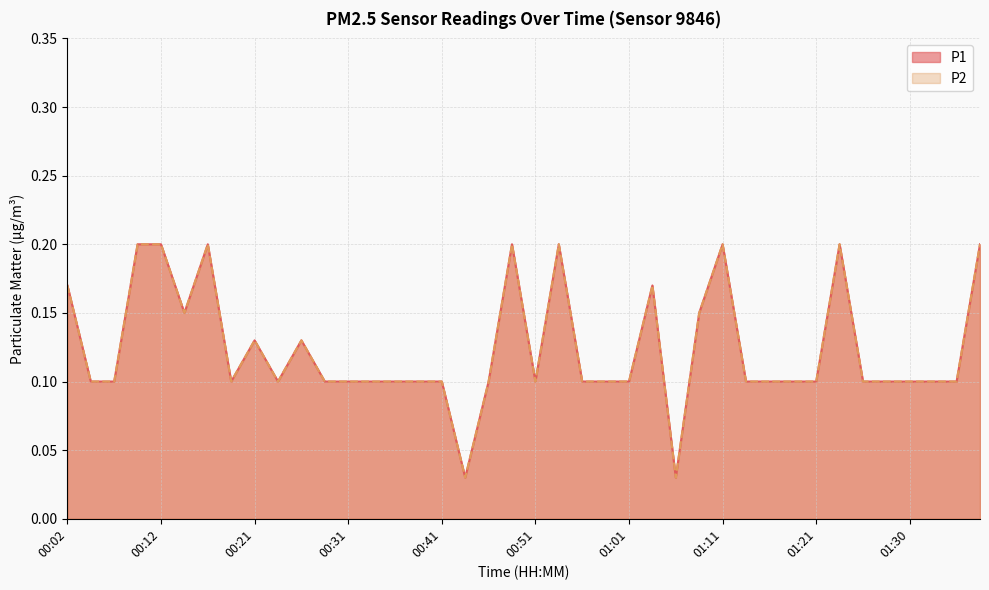

What is the label of the 27th point from the right?

00:34